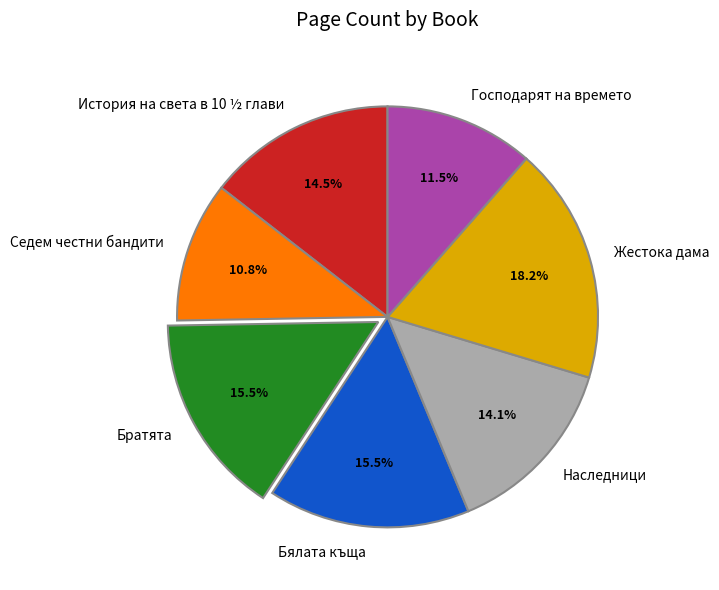

Does any single category account for the majority?

No